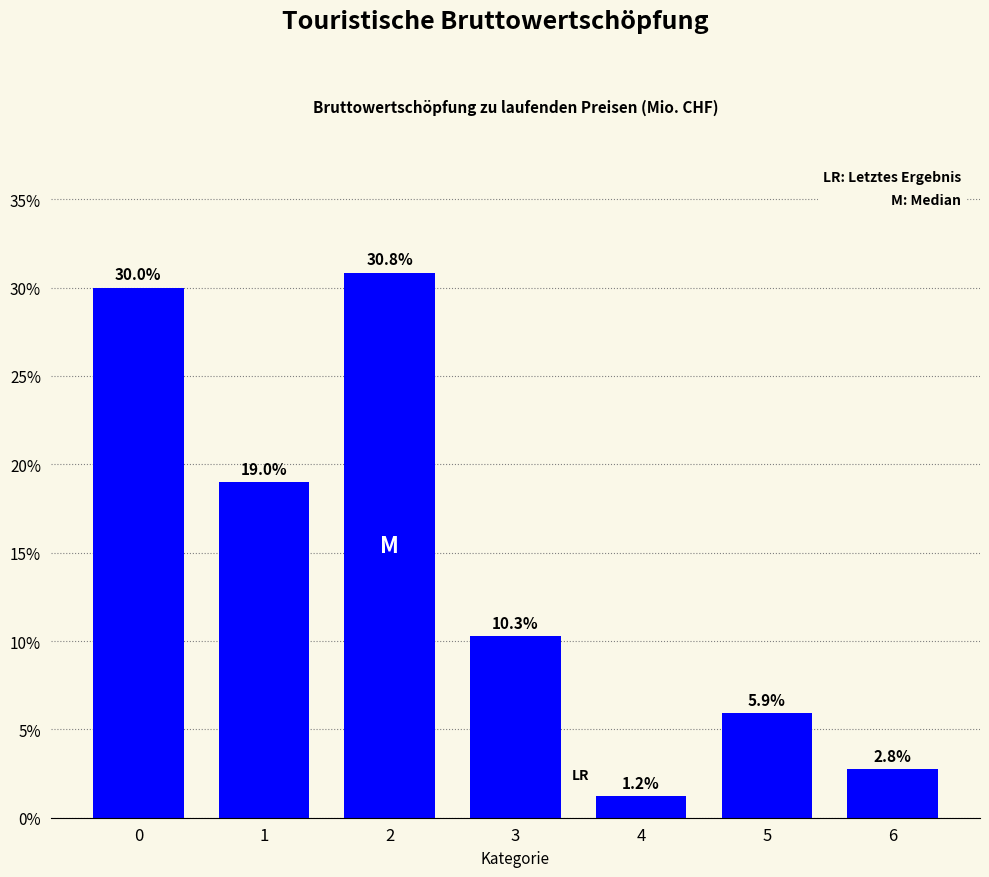

Reading left to right, list all the values displayed in this chart.

0=30.0	1=19.0	2=30.8	3=10.3	4=1.2	5=5.9	6=2.8